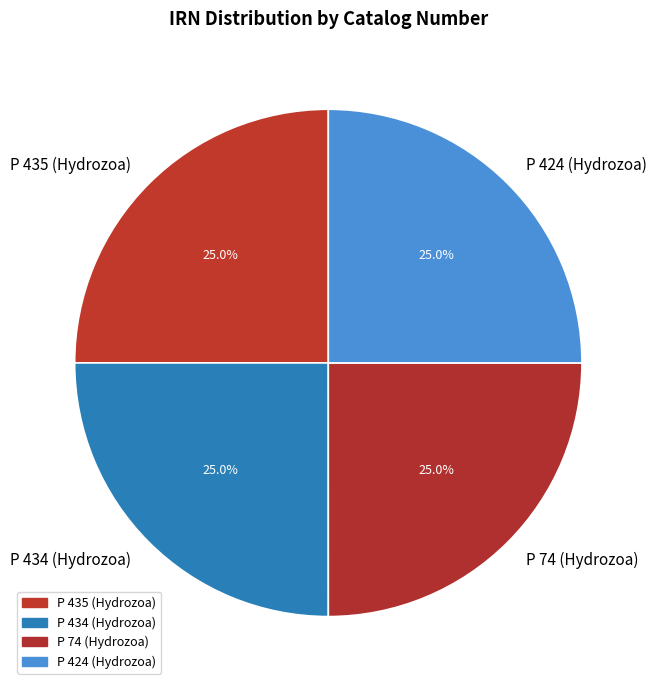

The P 424 (Hydrozoa) slice represents 32% of the pie. True or false?

False